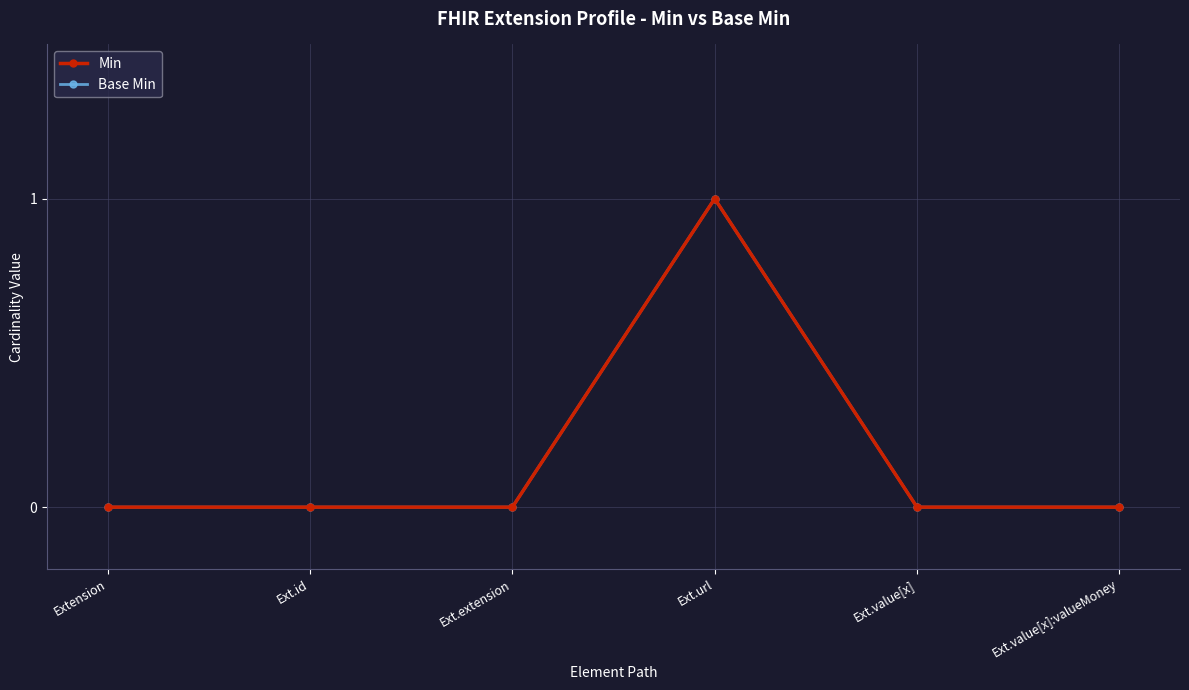

What is the difference between the maximum and minimum values in the Base Min series?

1